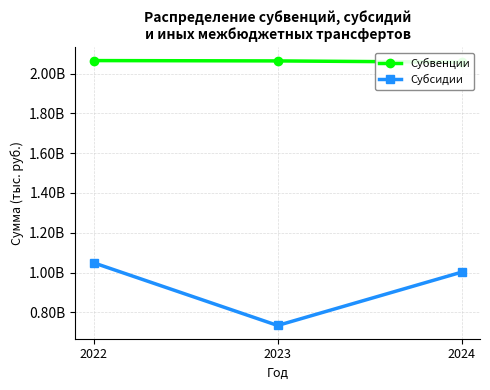

What is the sum of all Субвенции values?

6187130050.0